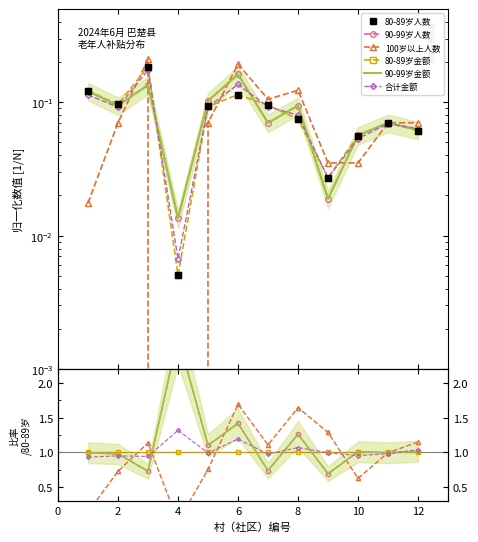

How many interior local valleys does the 90-99岁金额 series have?

4